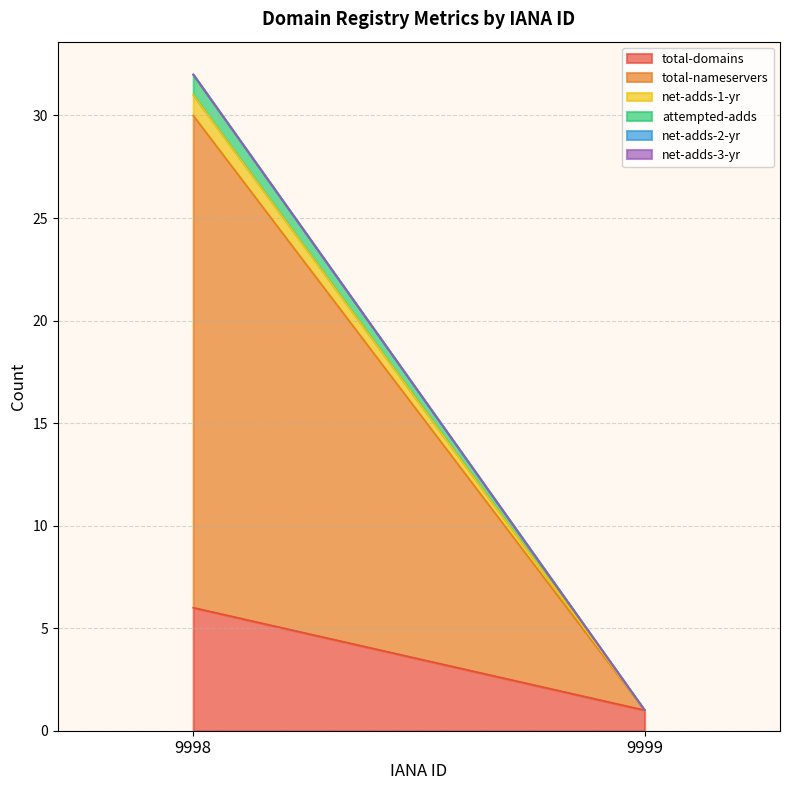

What is the sum of all net-adds-1-yr values?

1